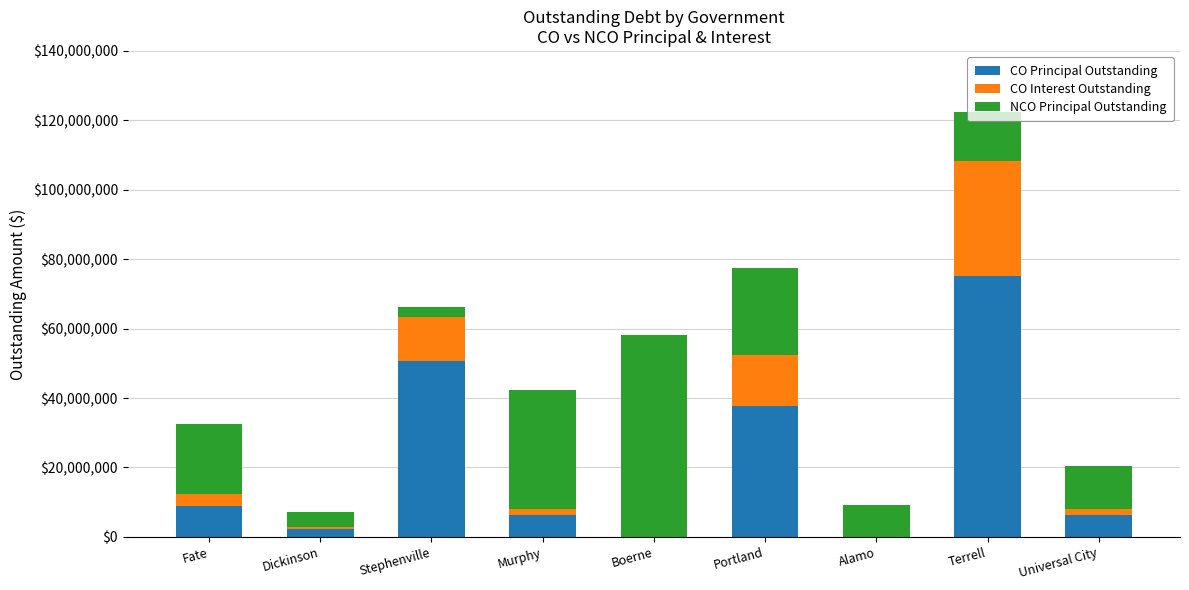

Count the number of categories in the chart.

9